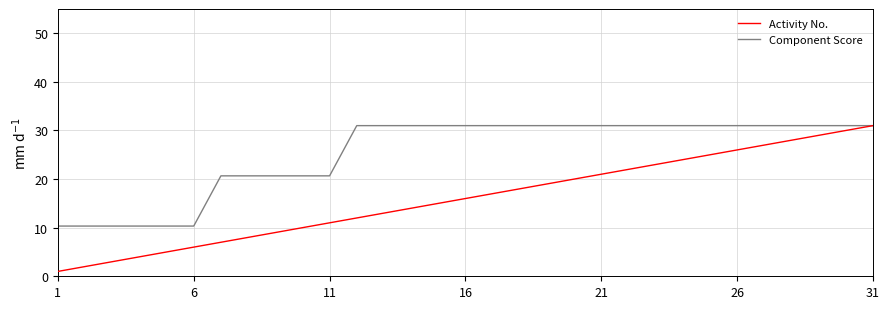

Rank the series by their average value, from lowest to highest.

Activity No., Component Score